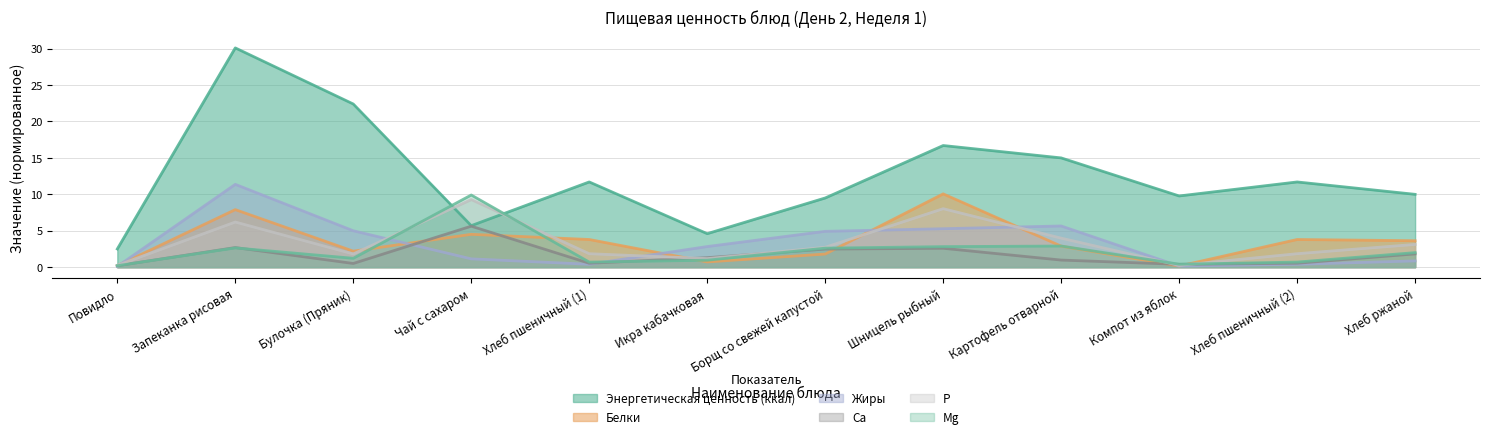

What is the label of the 12th point from the right?

Повидло